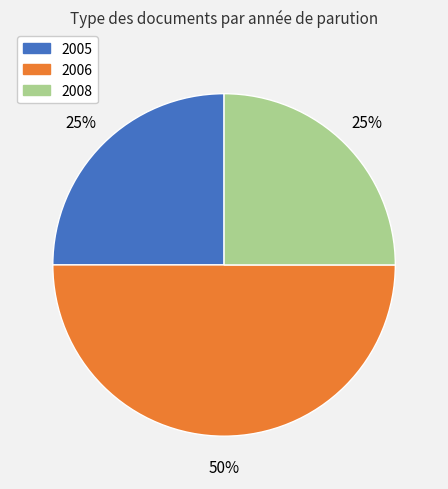

To the nearest percent, what is the average slice percentage?

33%